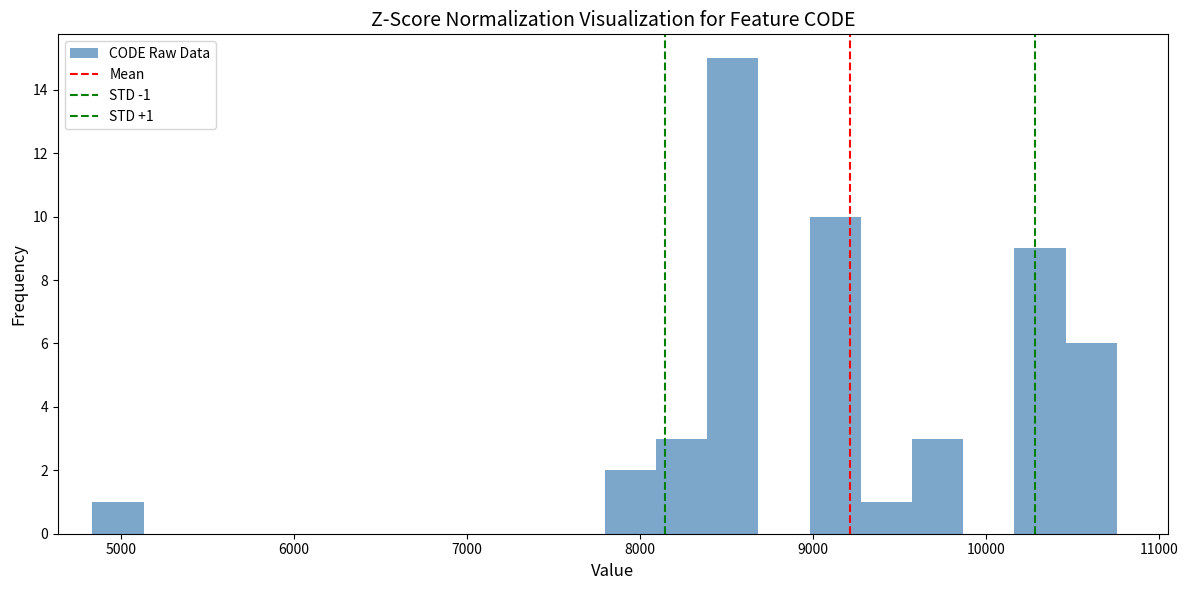

Around what value on the x-axis is the tallest bar? Give the approximate position of its centre, as read against the axis.

8500